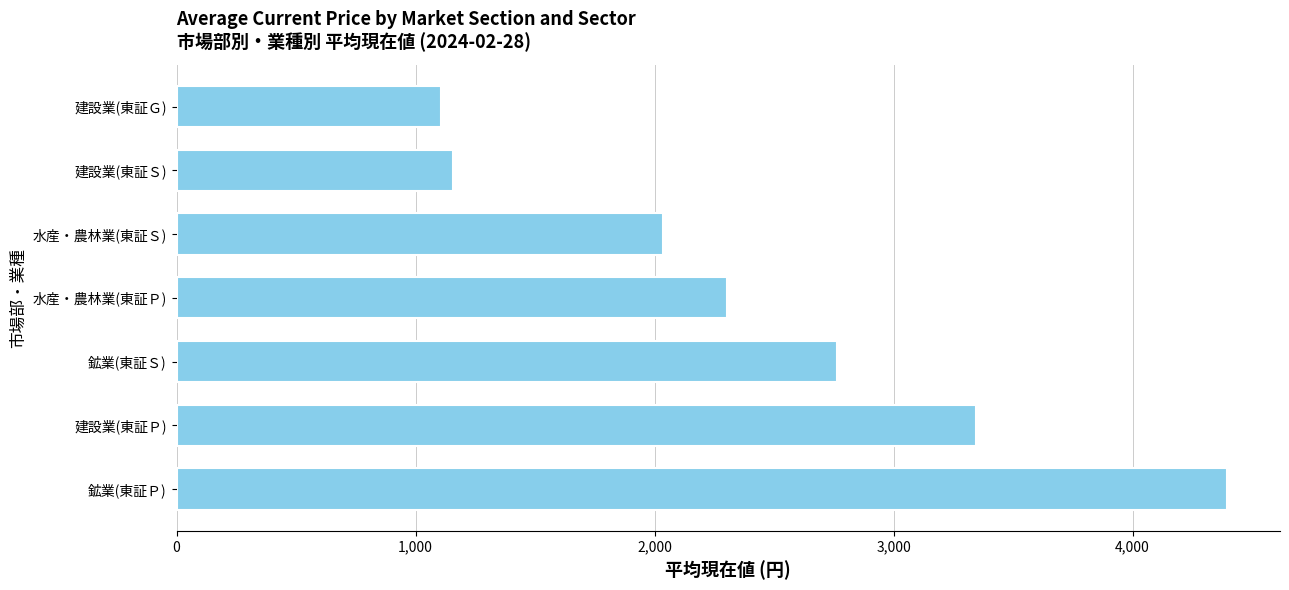

What is the change in value from 鉱業(東証Ｓ) to 水産・農林業(東証Ｓ)?

-728.8